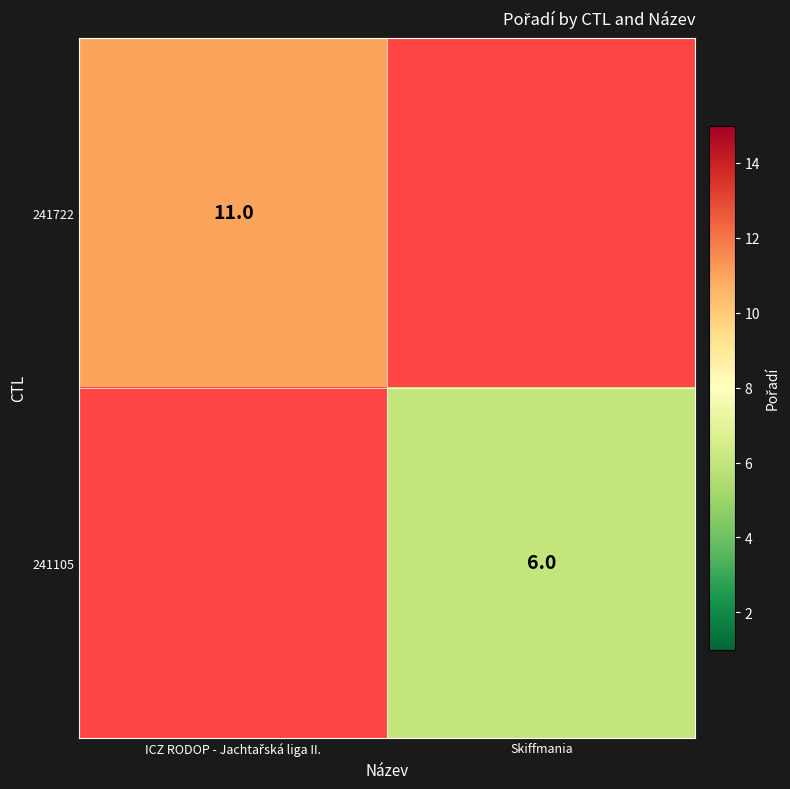

At how many categories does at least one series exceed 10?

1